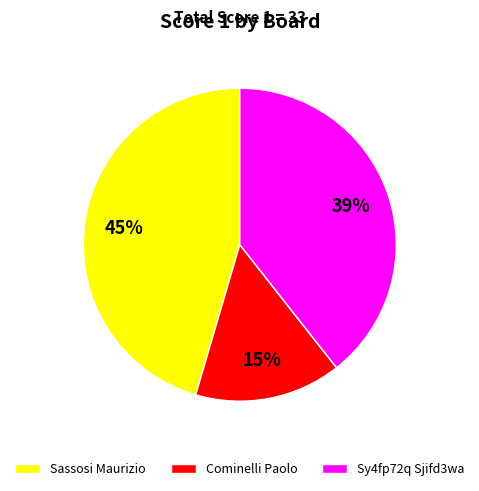

Is there a majority slice in this chart?

No